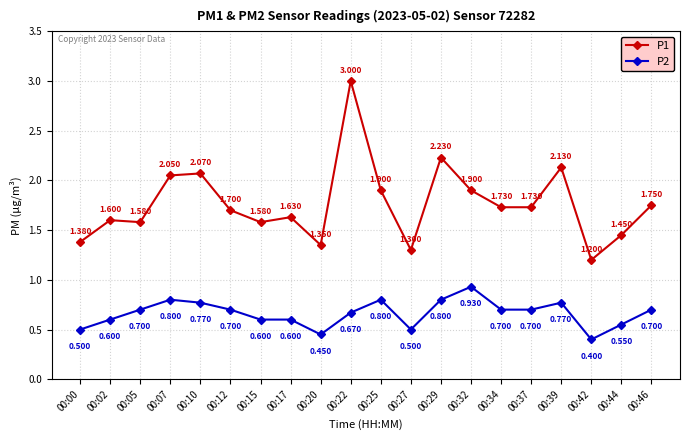

What is the value of the P2 point at the 7th from the left?

0.6